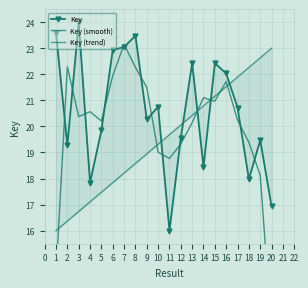

What is the difference between the Key values at 1 and 11?

7.6